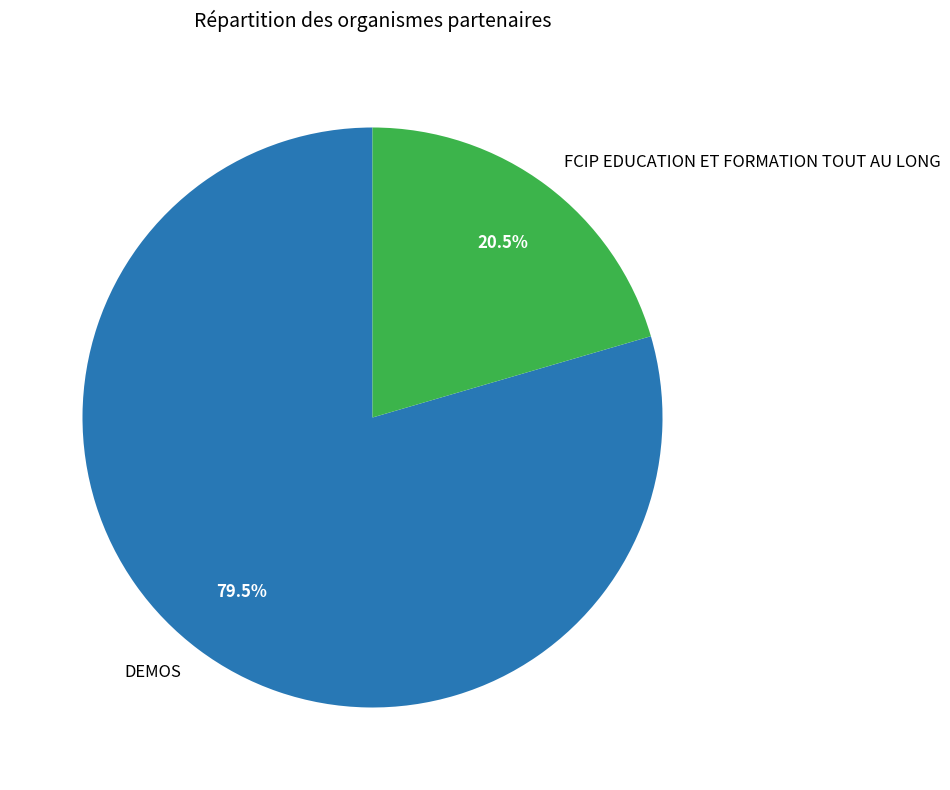

Between DEMOS and FCIP EDUCATION ET FORMATION TOUT AU LONG, which is larger?

DEMOS